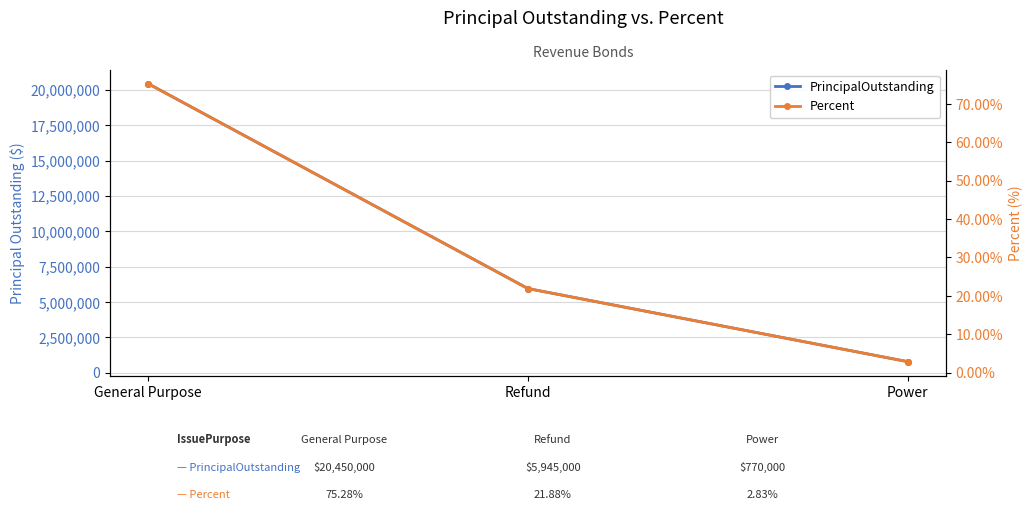

List the series in order of their peak value, lowest first.

Percent, PrincipalOutstanding